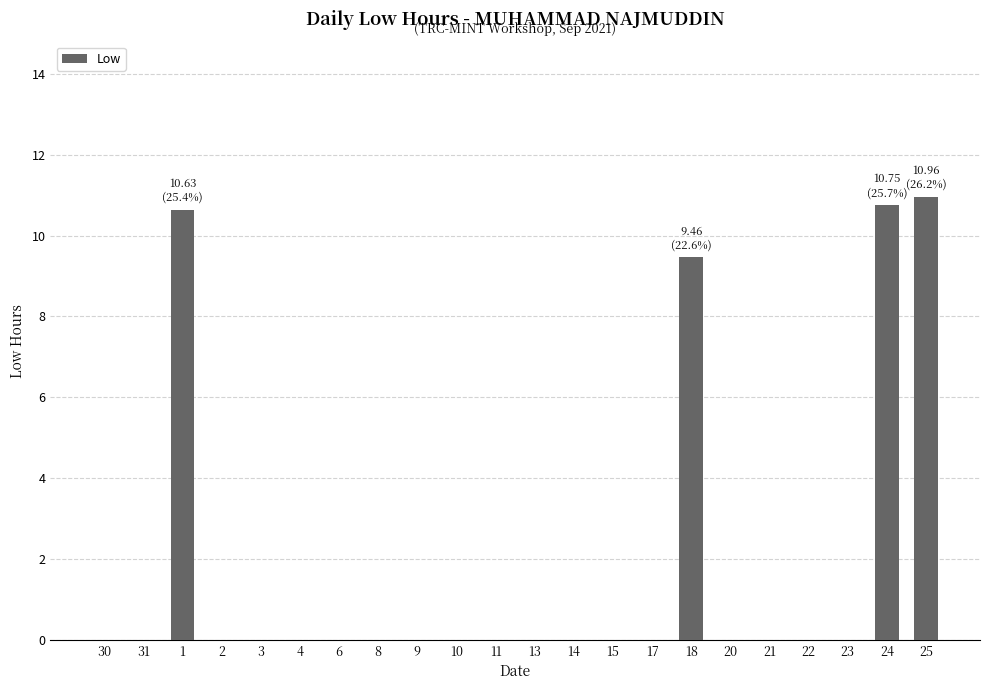

What is the greatest value displayed?

11.0